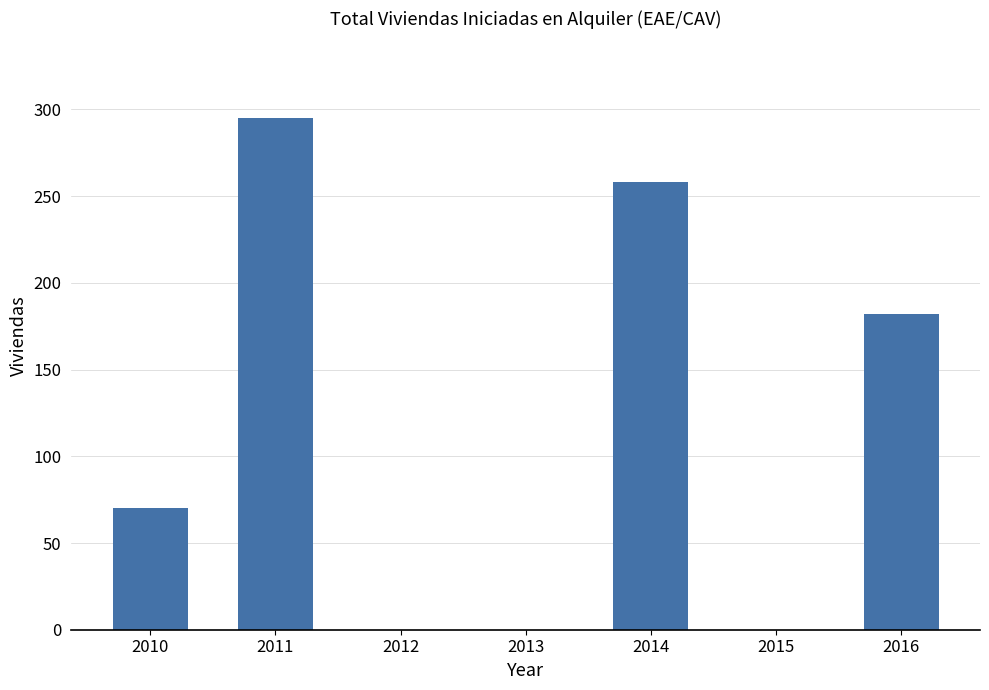

What is the maximum value shown in the chart?

295